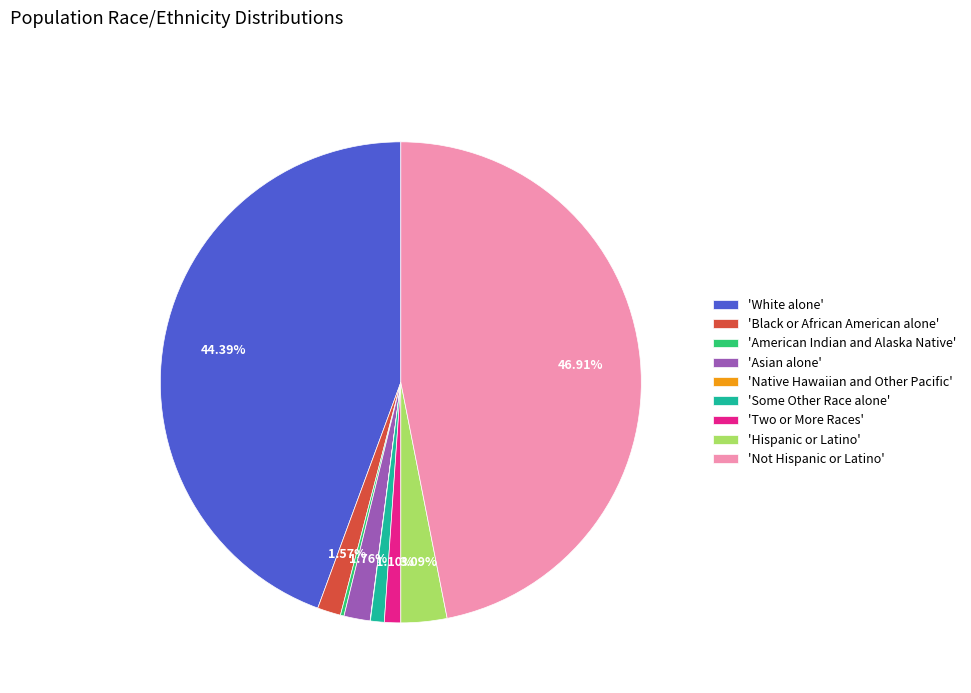

Which has a higher value, 'Not Hispanic or Latino' or 'Two or More Races'?

'Not Hispanic or Latino'